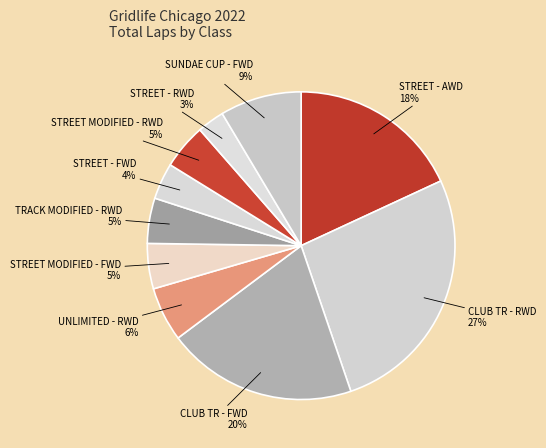

Which has a higher value, CLUB TR - FWD or CLUB TR - RWD?

CLUB TR - RWD